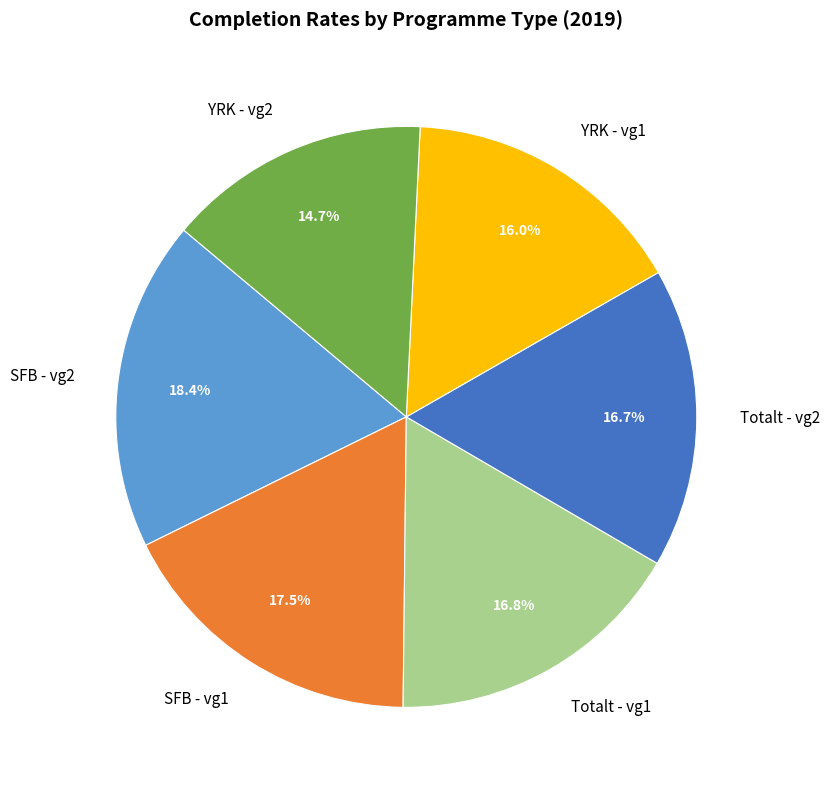

Which has a higher value, Totalt - vg2 or YRK - vg1?

Totalt - vg2